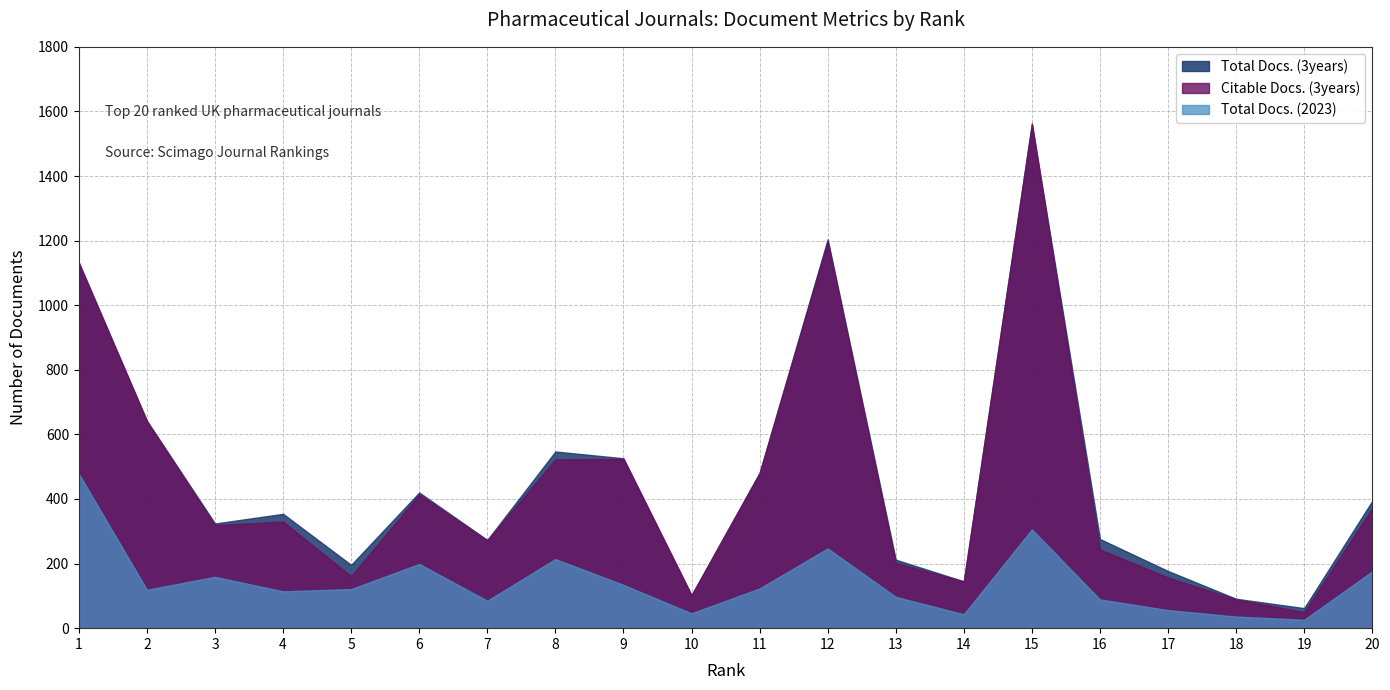

What are all the series names shown in the legend?

Total Docs. (3years), Citable Docs. (3years), Total Docs. (2023)